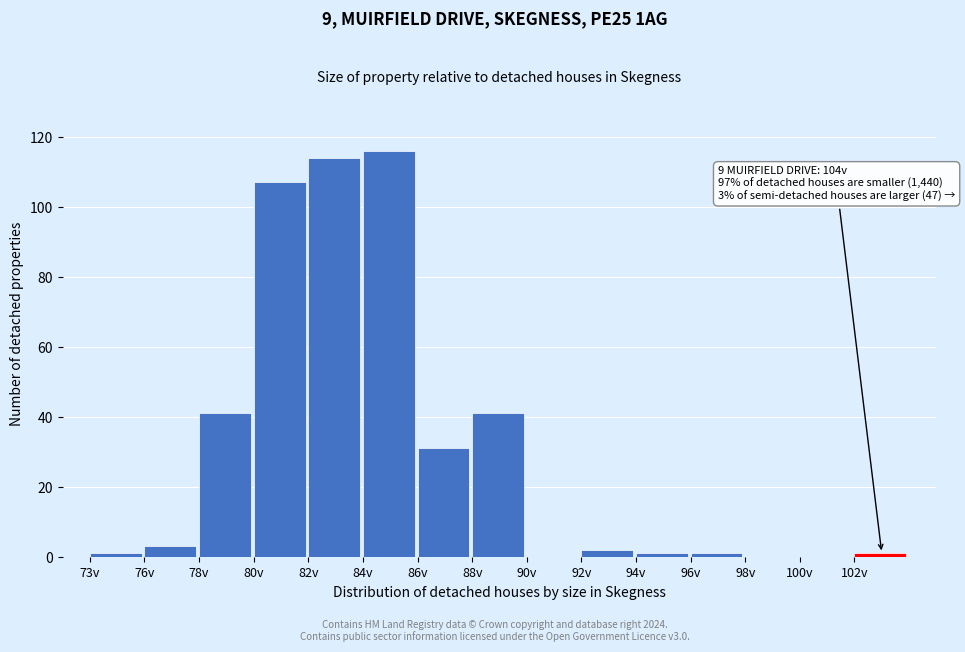

Reading left to right, transcribe all the data shown in this chart.

73v=1	76v=3	78v=41	80v=107	82v=114	84v=116	86v=31	88v=41	90v=0	92v=2	94v=1	96v=1	98v=0	100v=0	102v=1